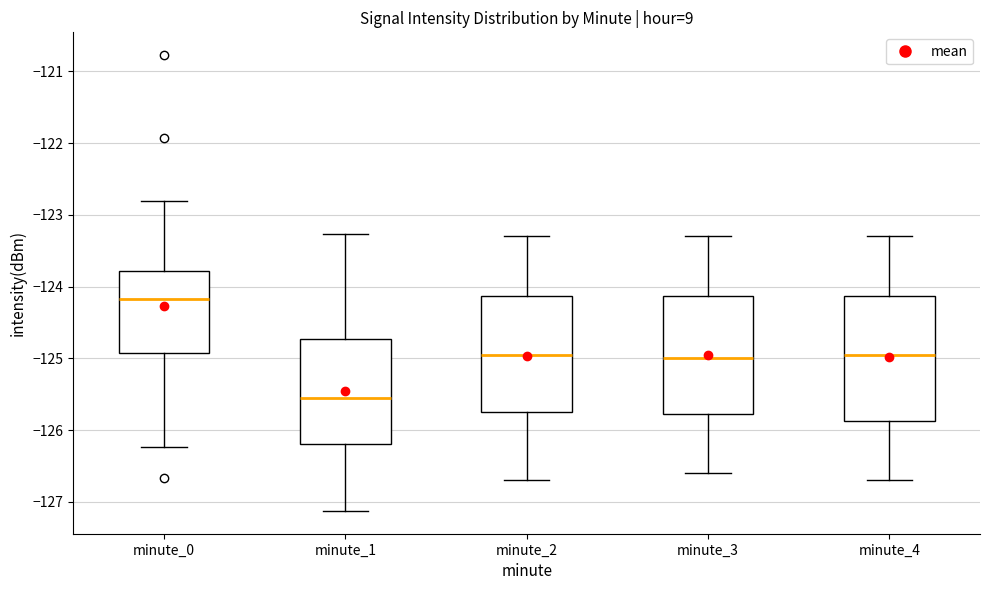

Reading left to right, read every box against the y-axis: the position of its median line, the range the box covers, and the ends of its whiskers. The values are not printed on the chart, so give them approximately, as read against the axis.

minute_0: median -124.2, box -124.9 to -123.8, whiskers -126.2 to -122.8
minute_1: median -125.5, box -126.2 to -124.7, whiskers -127.1 to -123.3
minute_2: median -124.9, box -125.7 to -124.1, whiskers -126.7 to -123.3
minute_3: median -125.0, box -125.8 to -124.1, whiskers -126.6 to -123.3
minute_4: median -124.9, box -125.9 to -124.1, whiskers -126.7 to -123.3